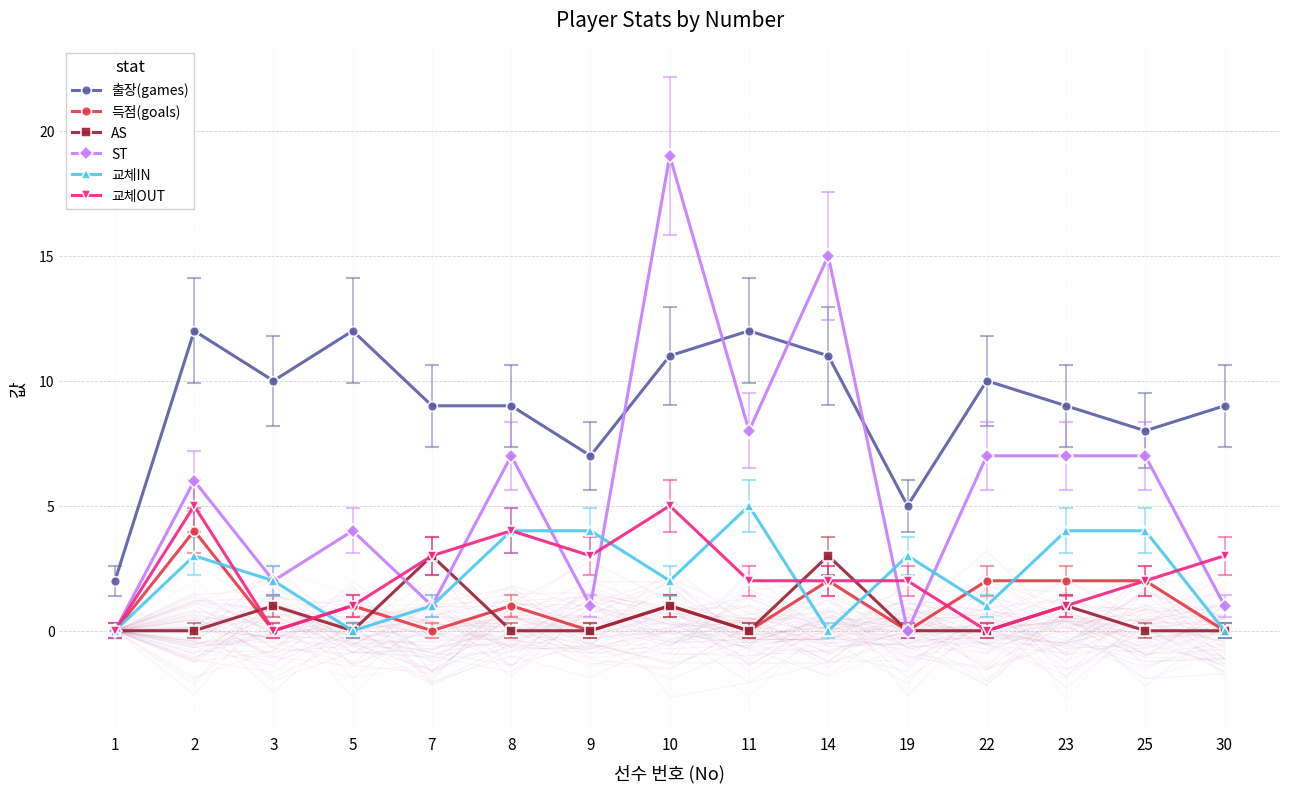

Where is ST nearest to the value 9?

11